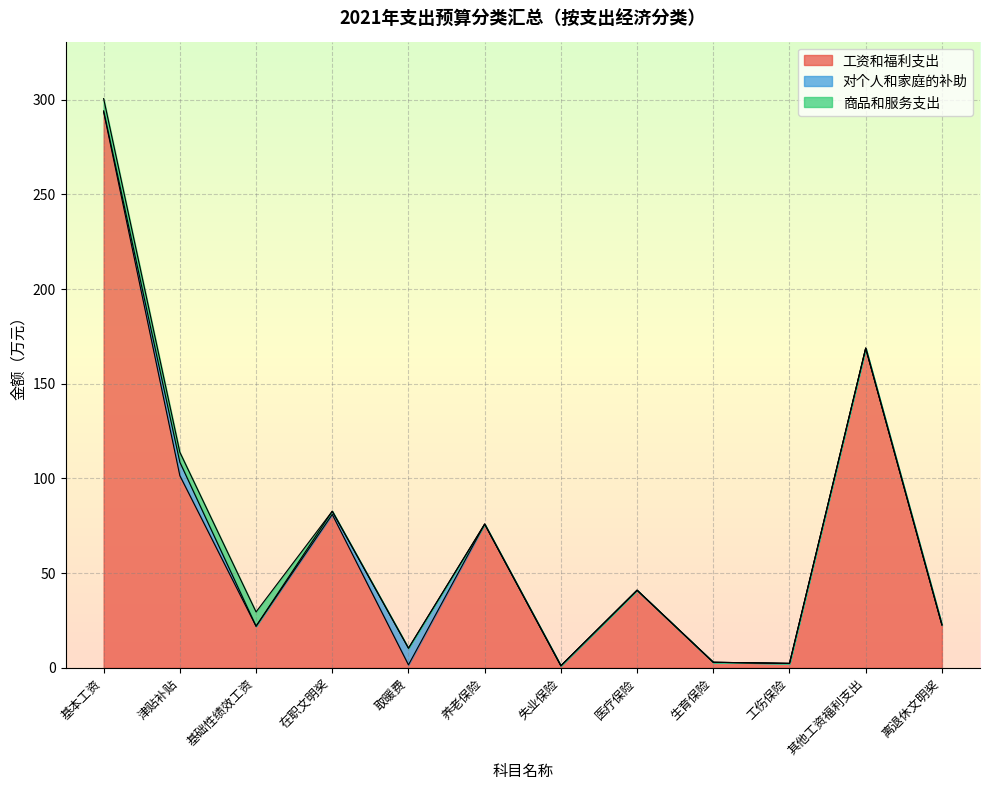

What are all the series names shown in the legend?

工资和福利支出, 对个人和家庭的补助, 商品和服务支出